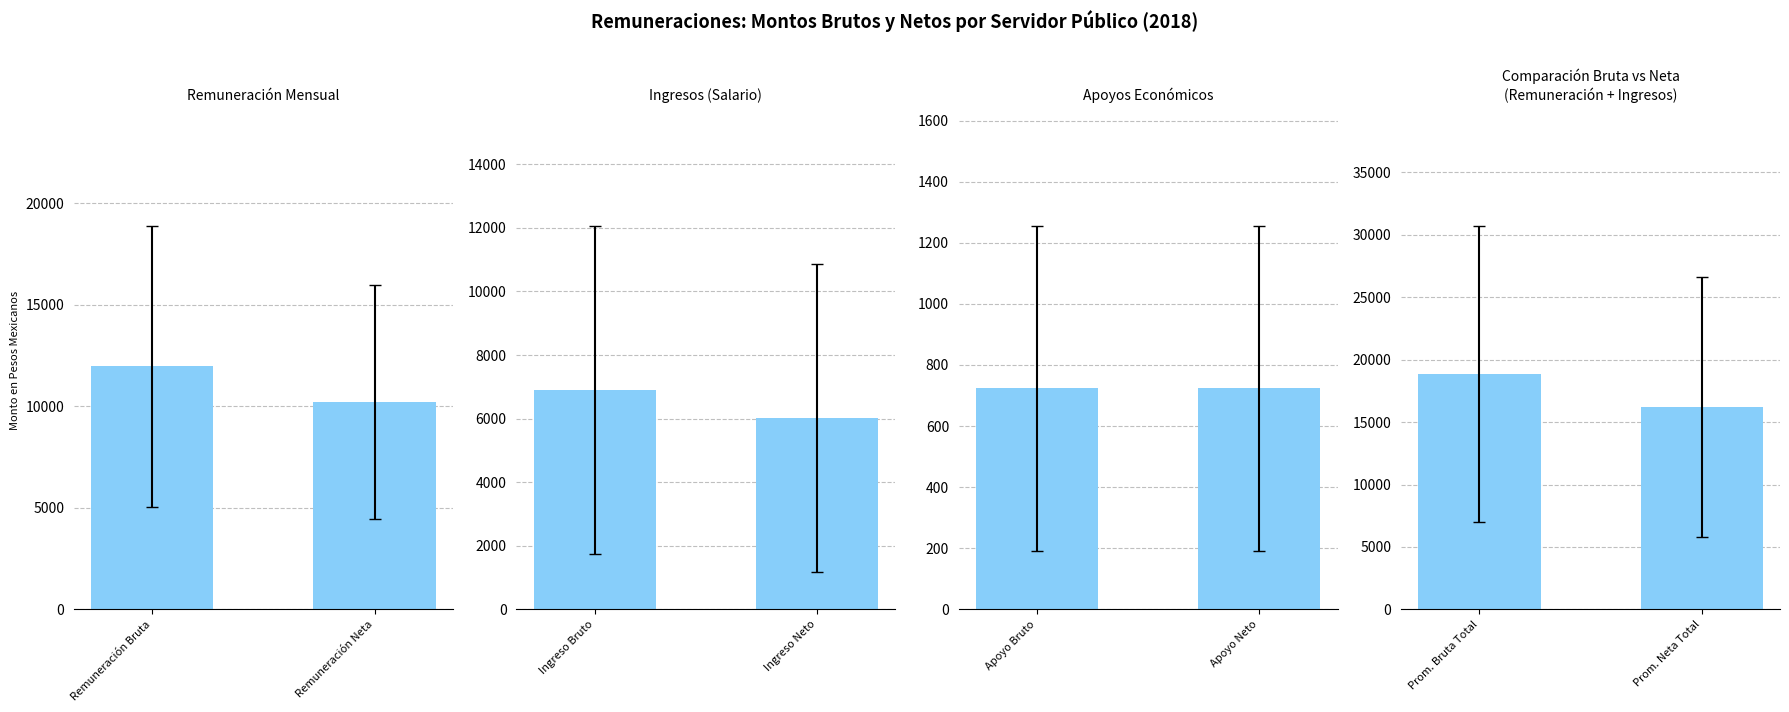

Is the value of Monto remuneración mensual bruta at CRUZ OLIVARES greater than the value of Monto bruto apoyos económicos at CRUZ OLIVARES?

Yes